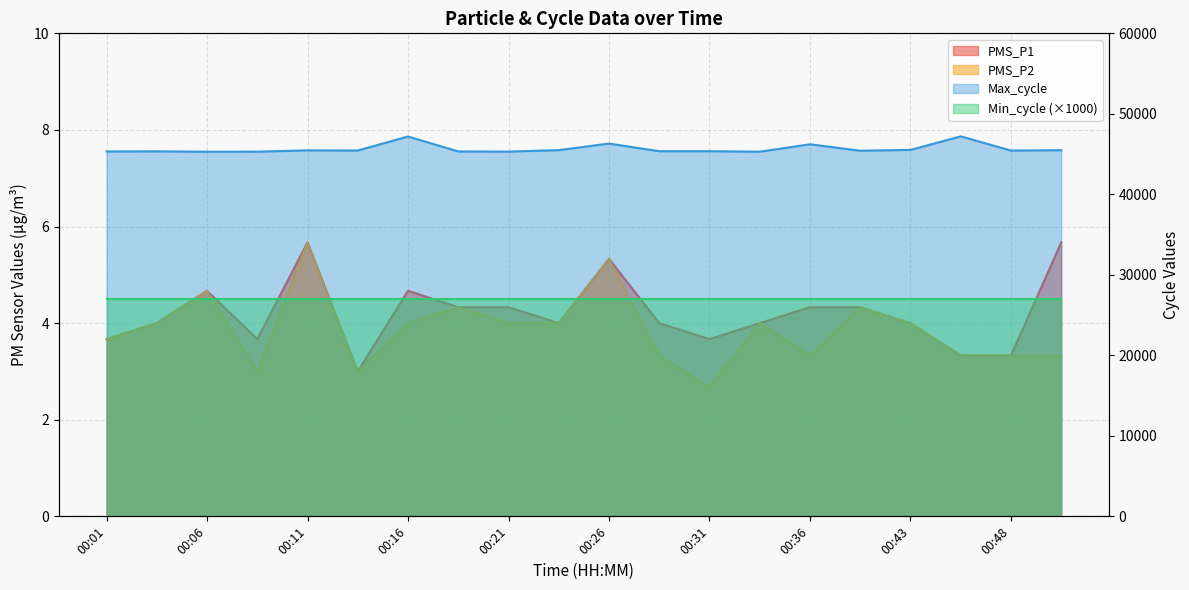

Which series has the widest spread of values?

Max_cycle